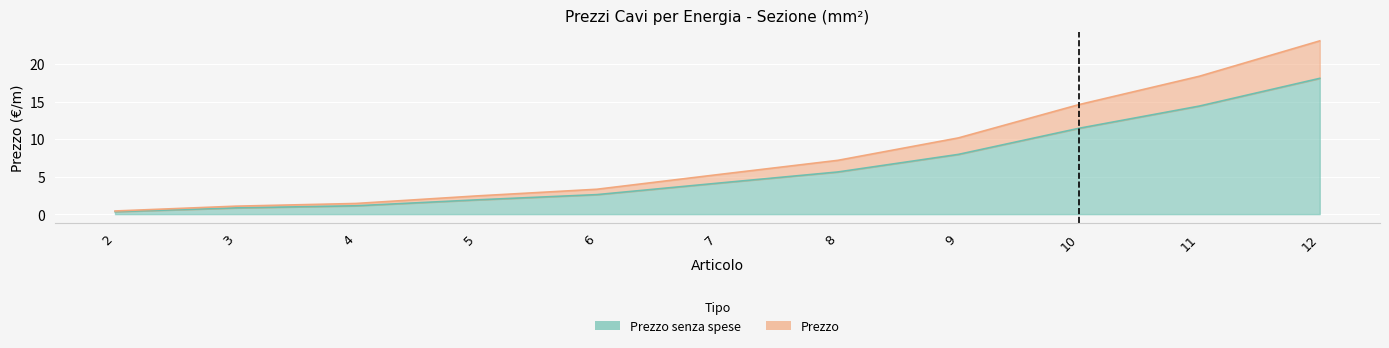

What is the lowest value of the Prezzo series?

0.4